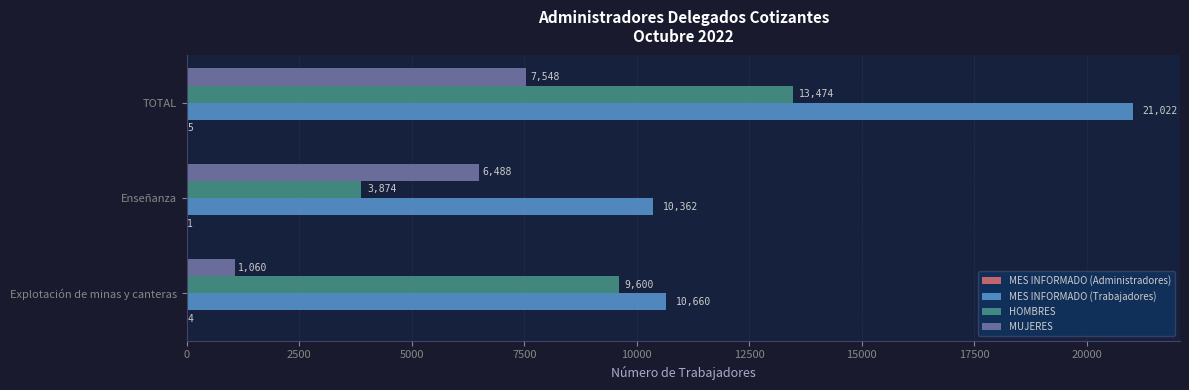

True or false: MES INFORMADO (Trabajadores) has a value of 3535 at Explotación de minas y canteras.

False